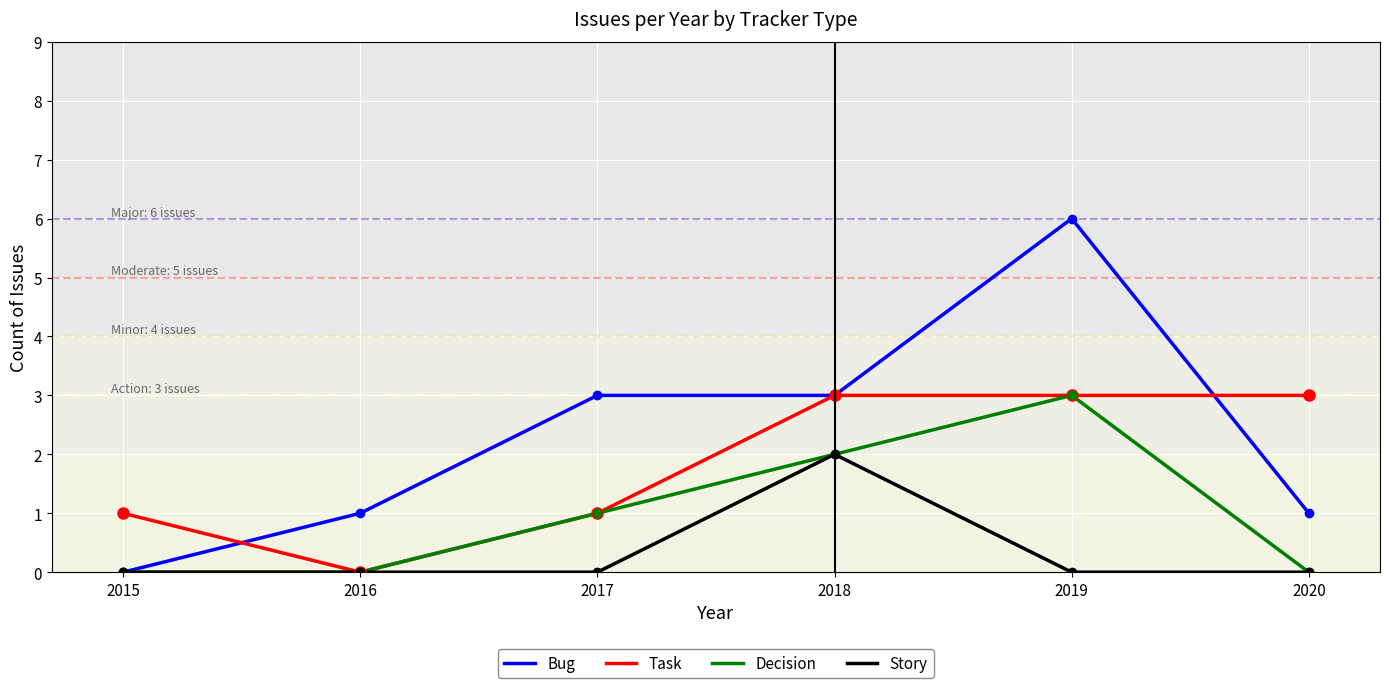

What is the difference between the Bug values at 2020 and 2019?

5